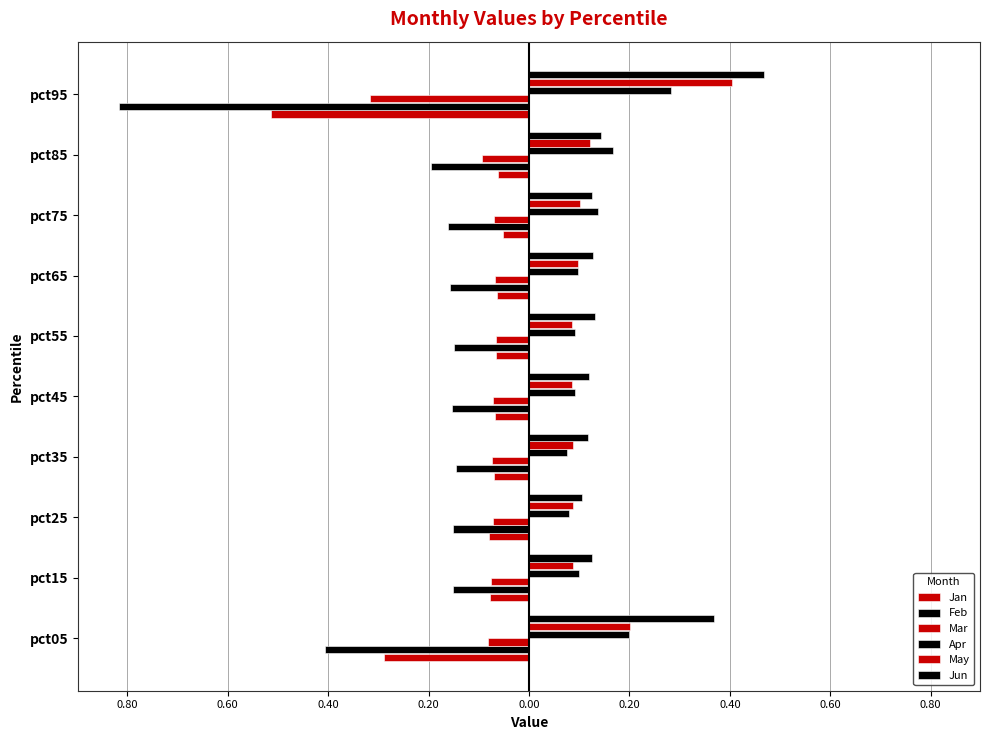

How many series are shown in this chart?

6